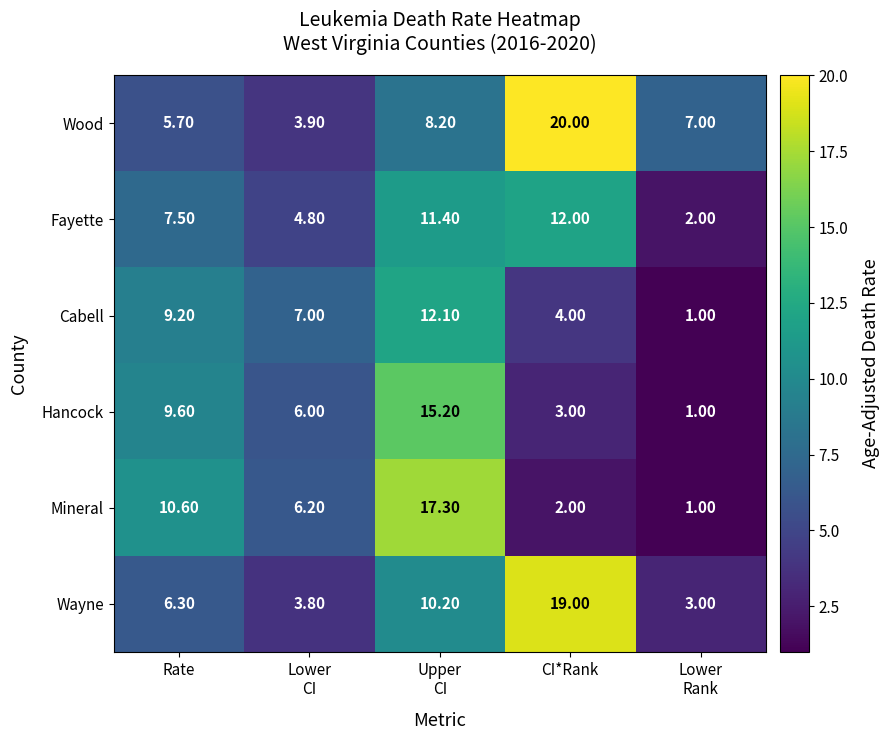

What is the difference between the maximum and minimum values in the Hancock series?

14.2